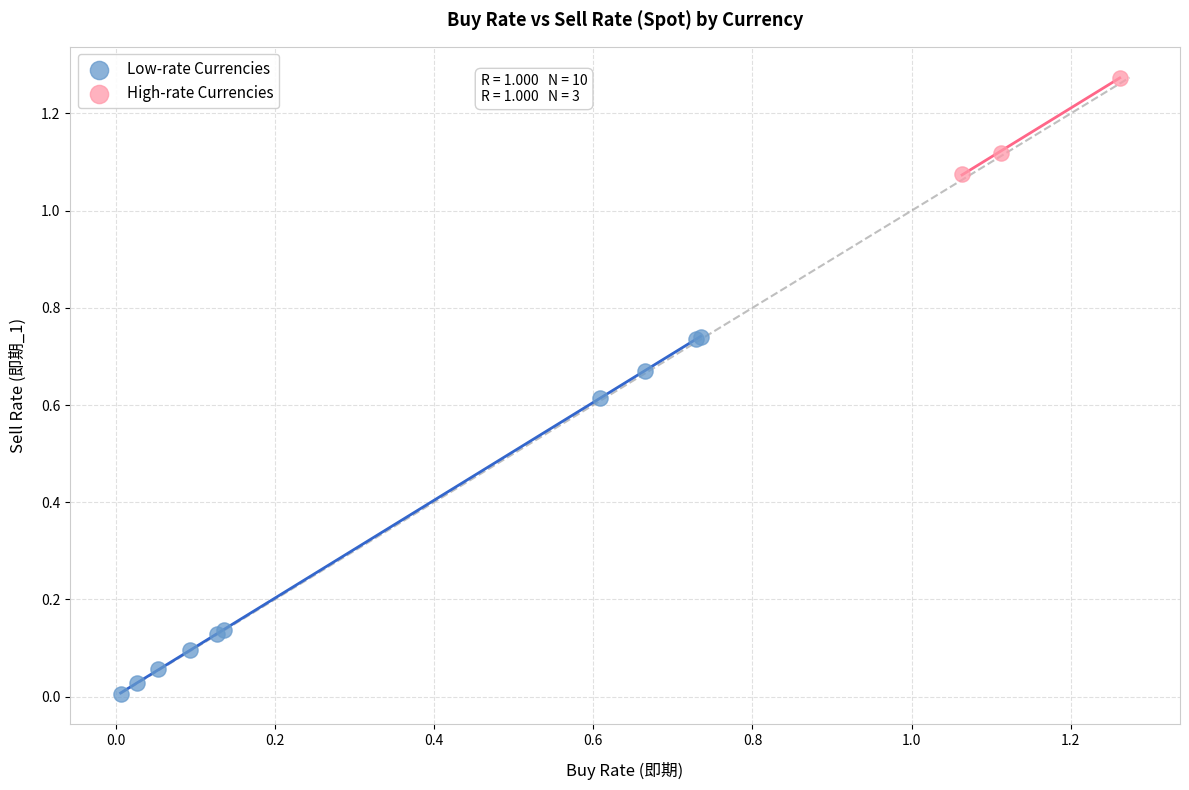

Which series has the largest Y range (max minus min)?

Low-rate Currencies